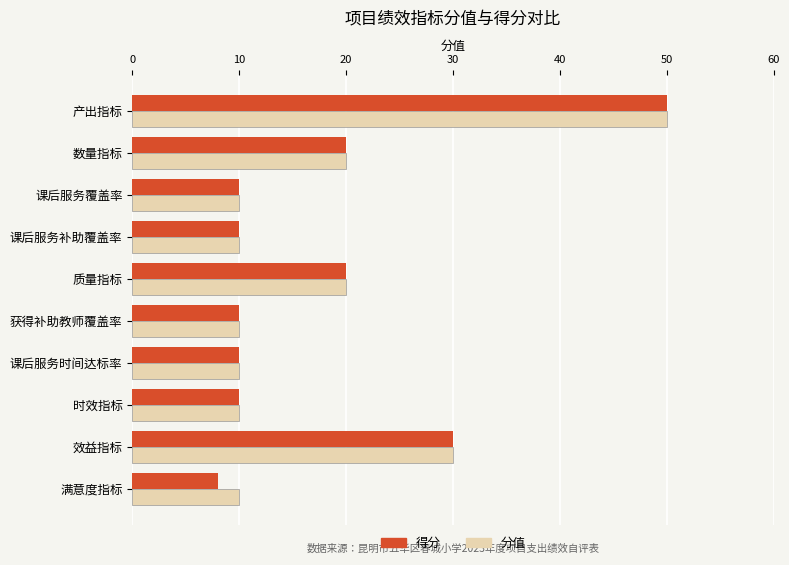

Which label corresponds to the smallest value in the chart?

满意度指标